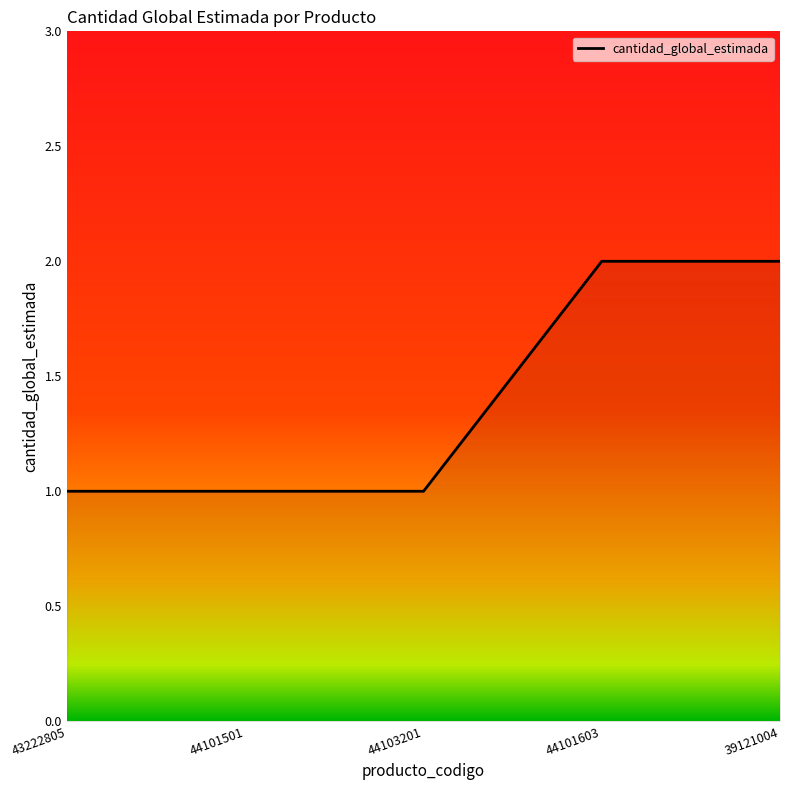

What is the greatest value displayed?

2